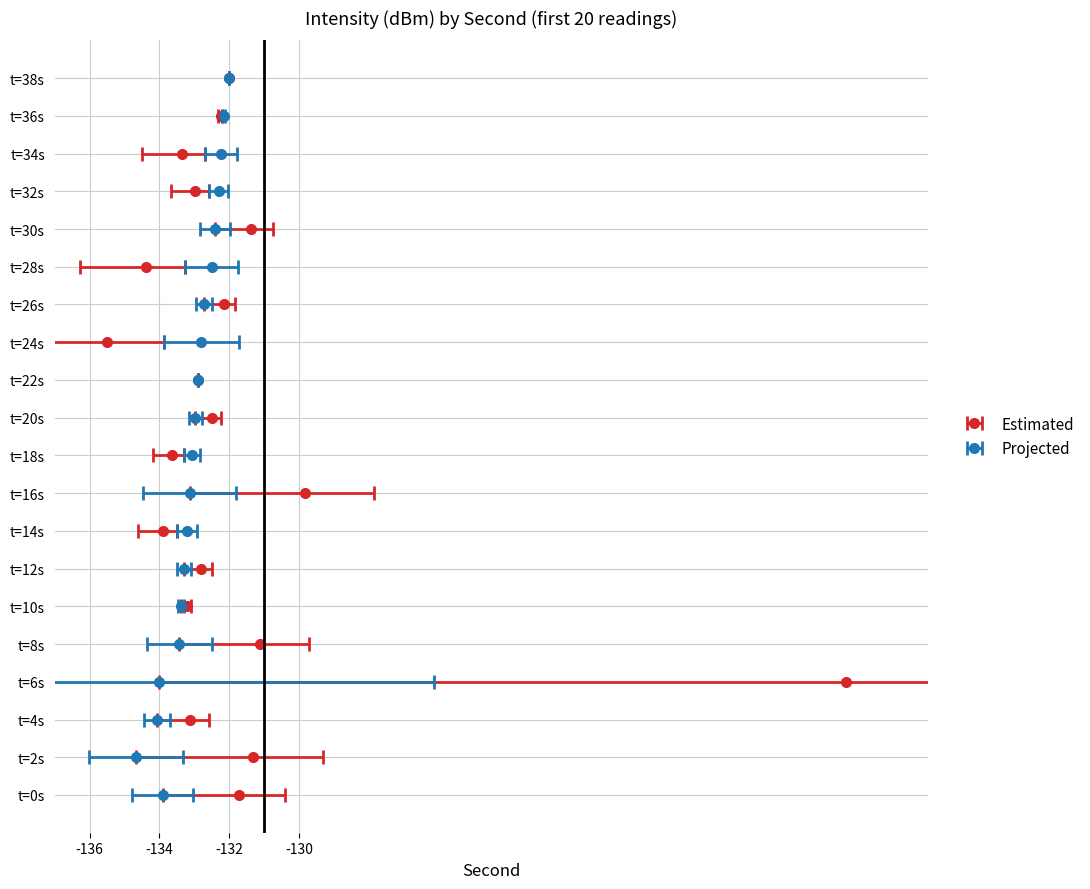

Read the min_intensity value at 10.

-133.4